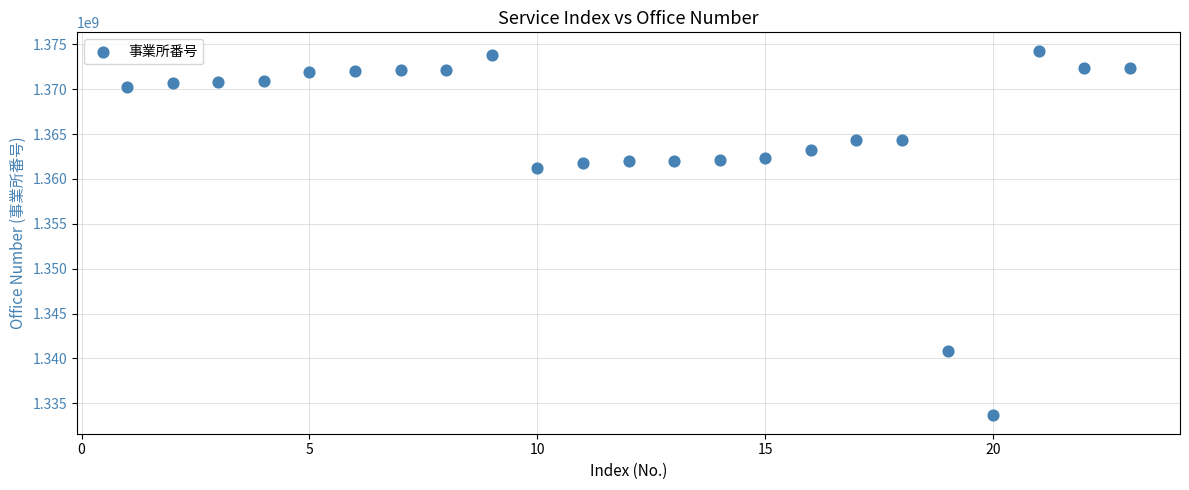

What Y value in the scatter plot is closest to 1353973294?

1361191172